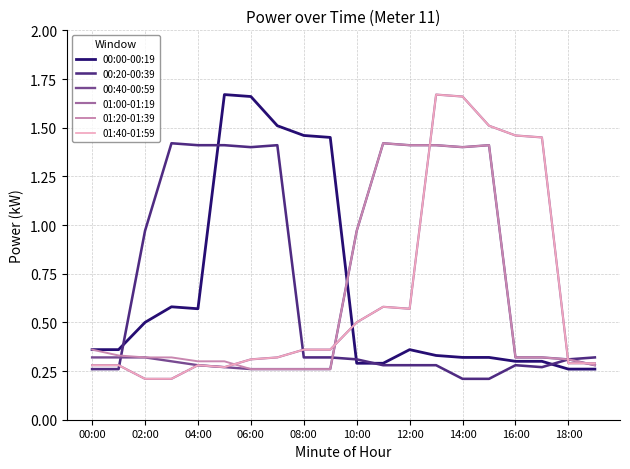

Does the chart display data point markers on the line(s)?

No